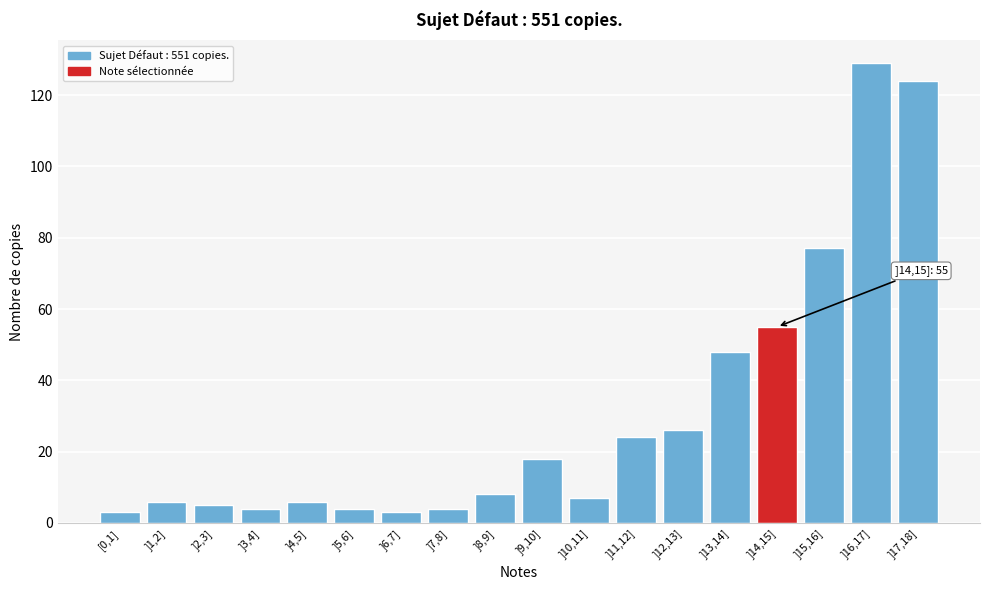

Reading left to right, what are all the values shown in this chart?

3	6	5	4	6	4	3	4	8	18	7	24	26	48	55	77	129	124